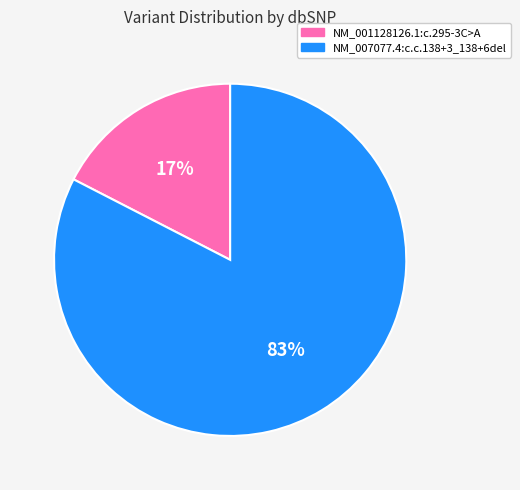

The NM_001128126.1:c.295-3C>A slice represents 7% of the pie. True or false?

False